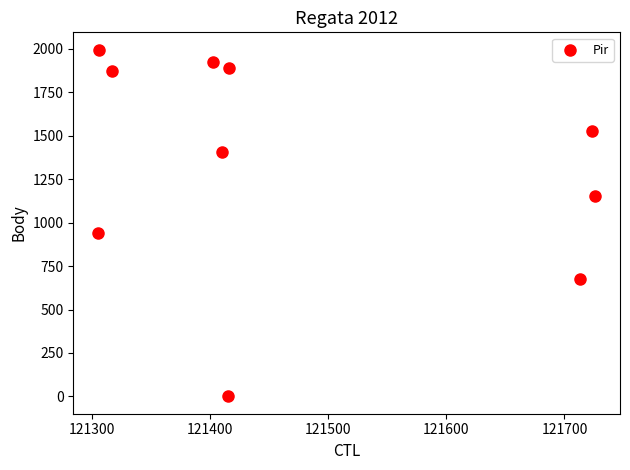

What is the range of X values (max minus min)?

421